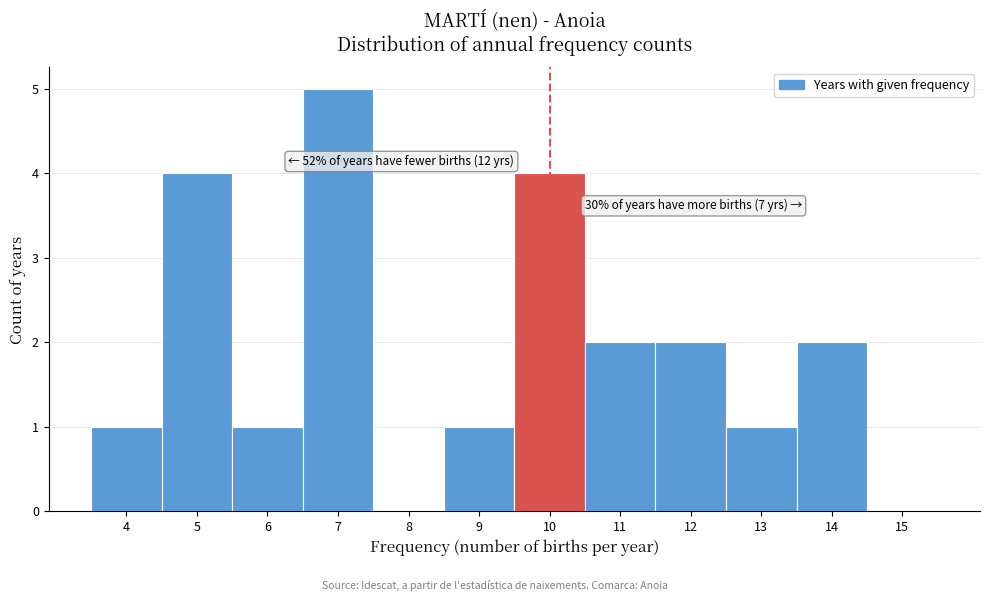

Which range on the x-axis has the tallest bar?

6.5 to 7.5